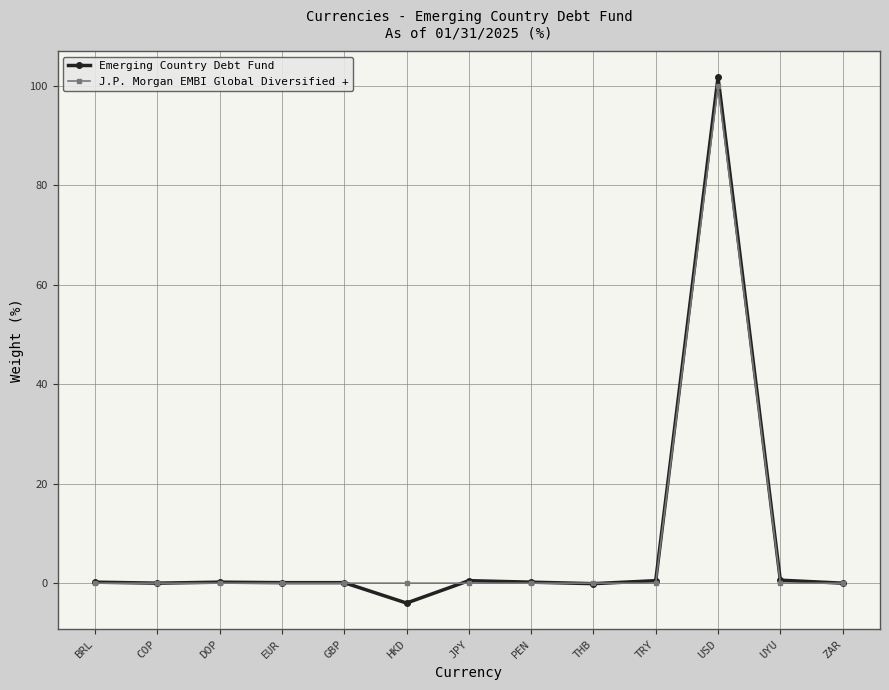

Which series has the largest range (max minus min)?

Emerging Country Debt Fund